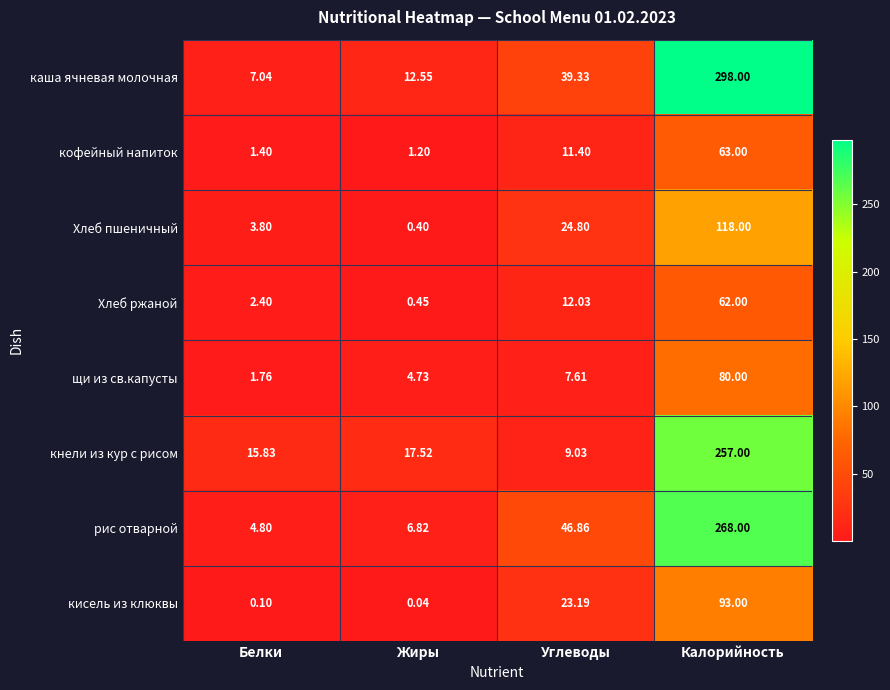

At which label is кофейный напиток closest to 32?

Углеводы